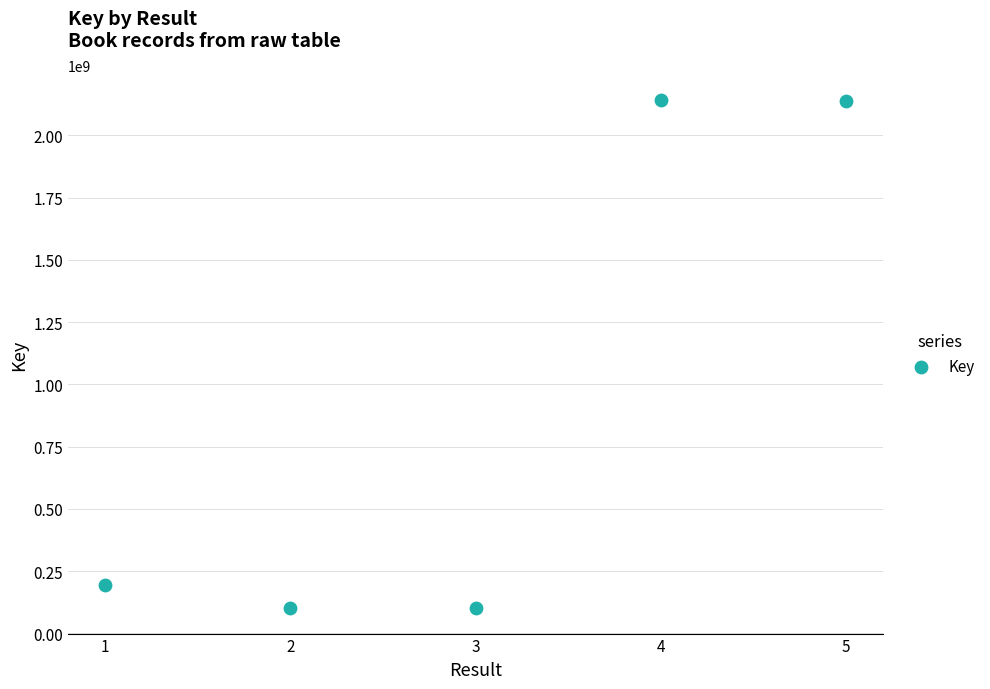

What is the average X value?

3